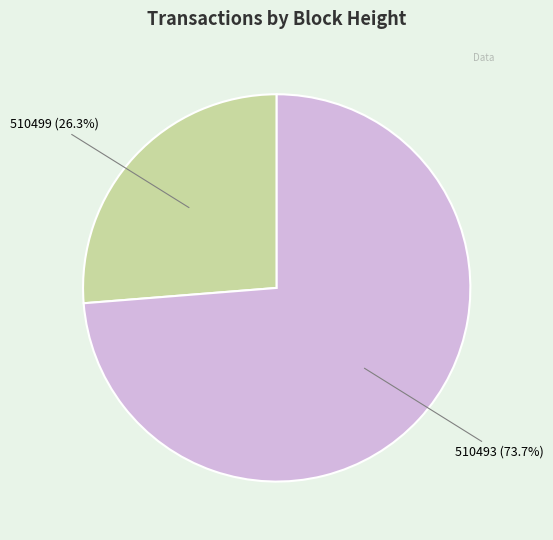

Is there a majority slice in this chart?

Yes